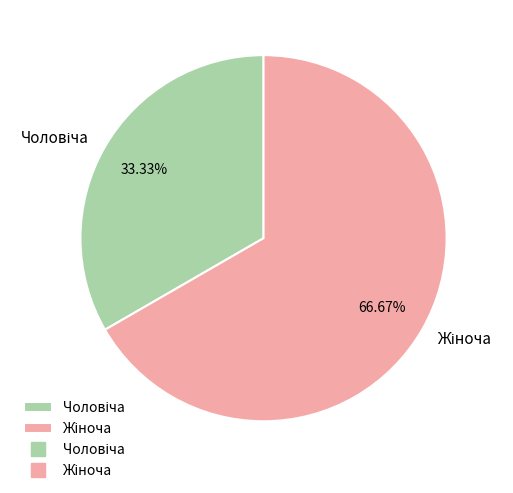

What is the total percentage of Чоловіча and Жіноча?

100.0%